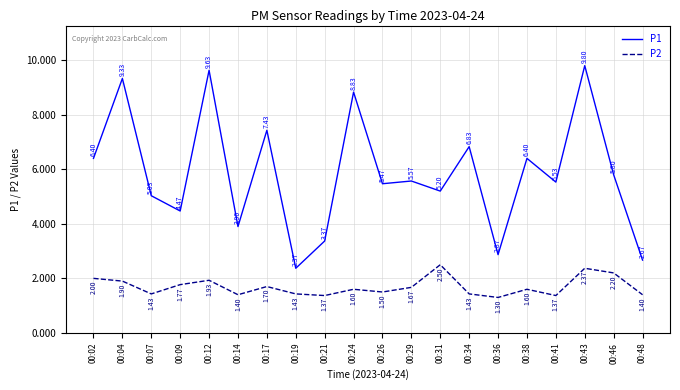

What is the highest value of the P1 series?

9.8